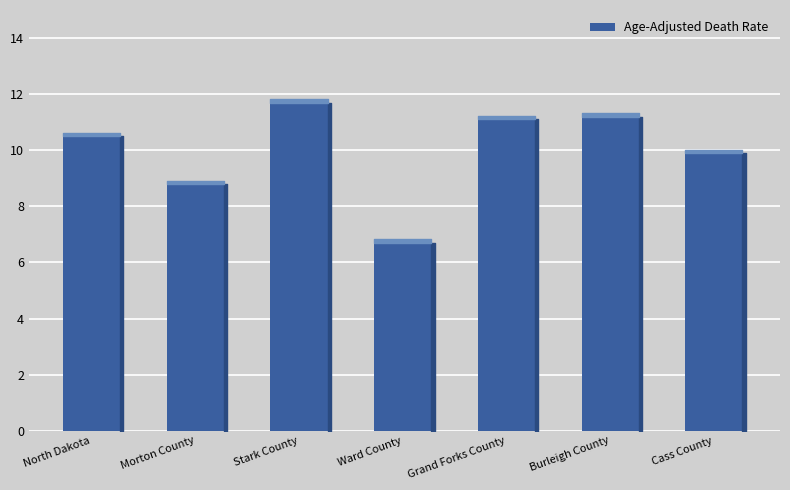

The chart shows a value of 17.6 at Cass County. True or false?

False